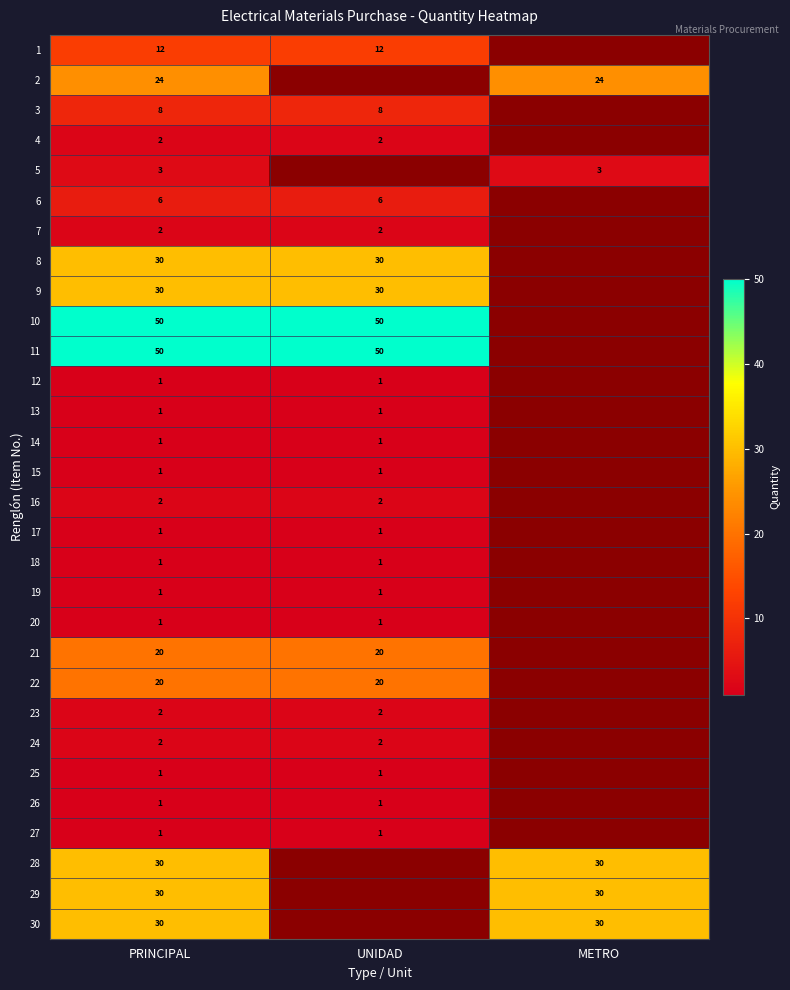

What is the difference between the highest and lowest values at PRINCIPAL?

49